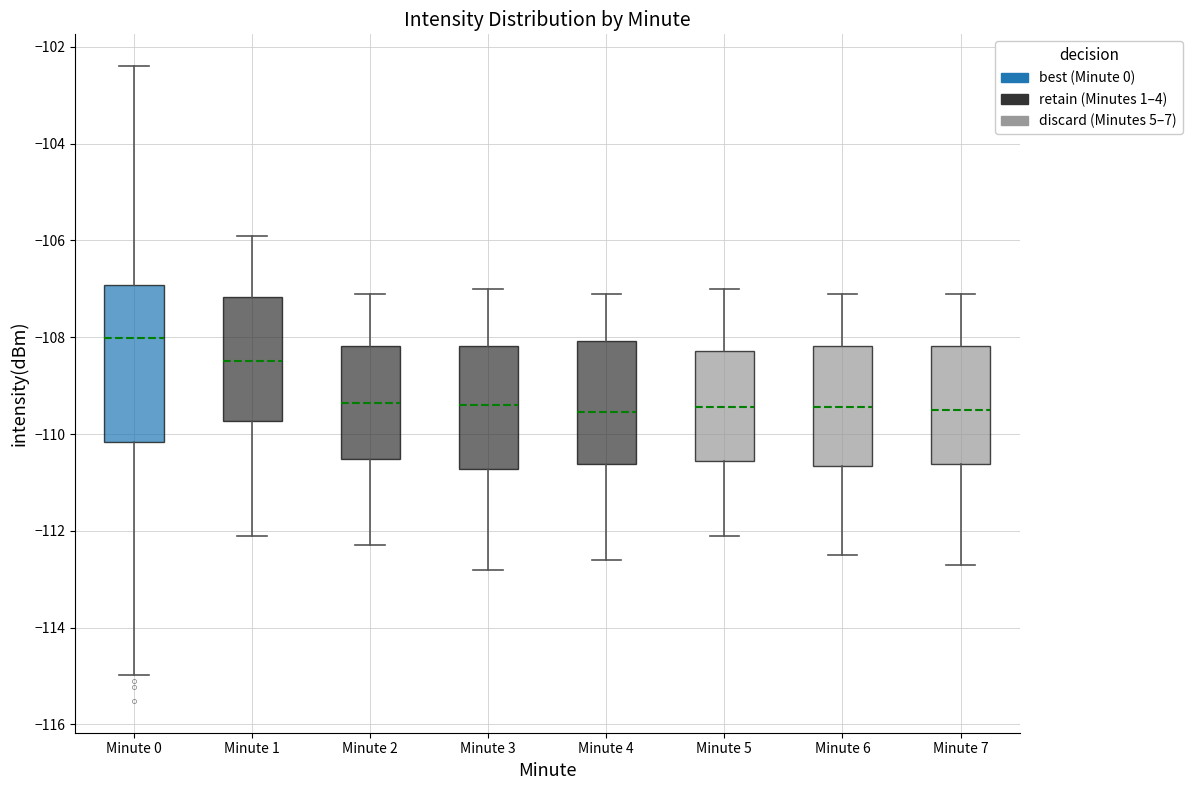

Reading left to right, transcribe this box plot: for each box, give where its median line is, the range the box spans, and where its two whiskers end, as read against the y-axis. The values are not printed on the chart, so give them approximately, as read against the axis.

Minute 0: median -108.0, box -110.2 to -107.0, whiskers -115.0 to -102.4
Minute 1: median -108.4, box -109.8 to -107.2, whiskers -112.0 to -105.8
Minute 2: median -109.4, box -110.6 to -108.2, whiskers -112.2 to -107.0
Minute 3: median -109.4, box -110.8 to -108.2, whiskers -112.8 to -107.0
Minute 4: median -109.6, box -110.6 to -108.0, whiskers -112.6 to -107.0
Minute 5: median -109.4, box -110.6 to -108.2, whiskers -112.0 to -107.0
Minute 6: median -109.4, box -110.6 to -108.2, whiskers -112.4 to -107.0
Minute 7: median -109.4, box -110.6 to -108.2, whiskers -112.6 to -107.0